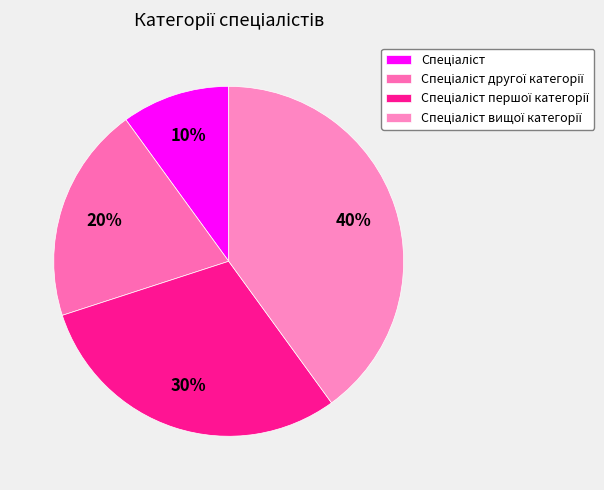

Is it true that Спеціаліст другої категорії is 20% of the pie?

True